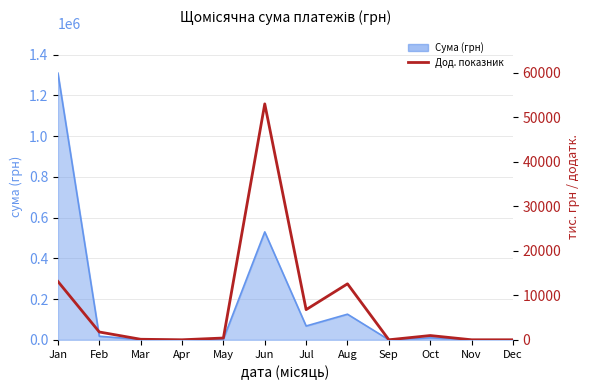

True or false: the data shows 20335.9 at Jan.

False